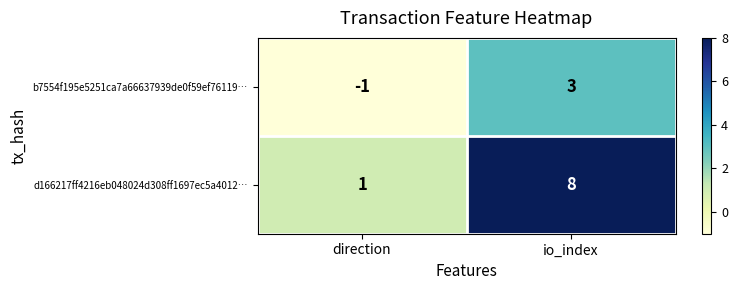

Which category has the highest value across all series?

io_index